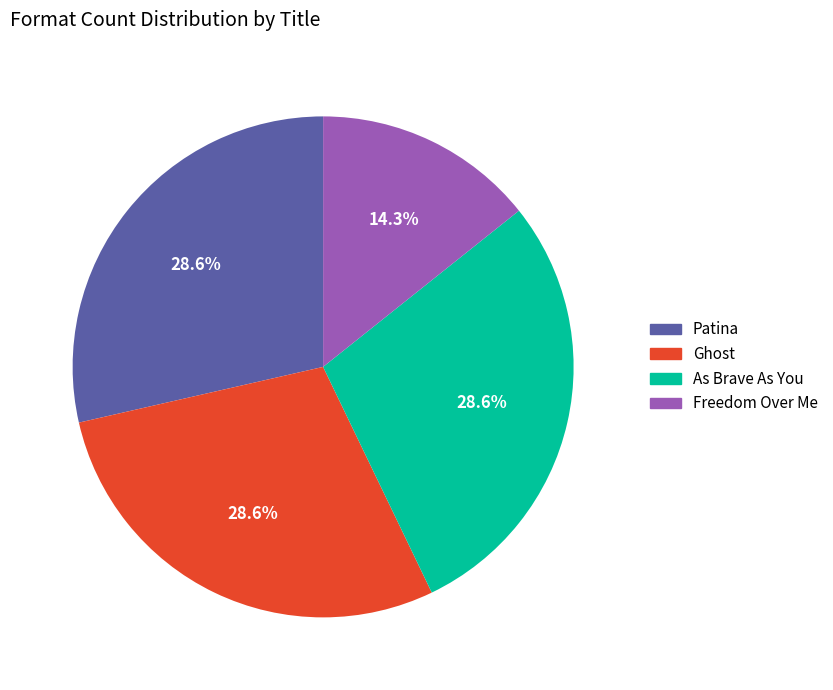

What percentage is the Patina slice, to the nearest percent?

29%